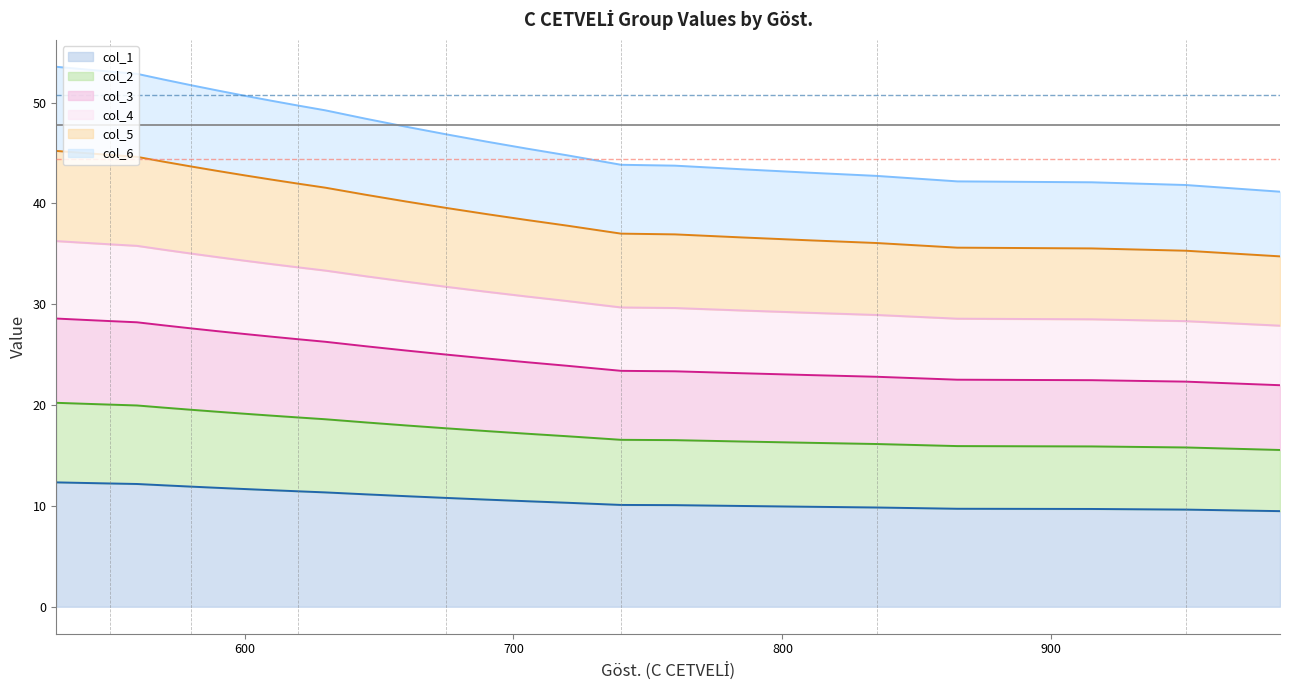

Which series changed the most between 660 and 645?

col_4